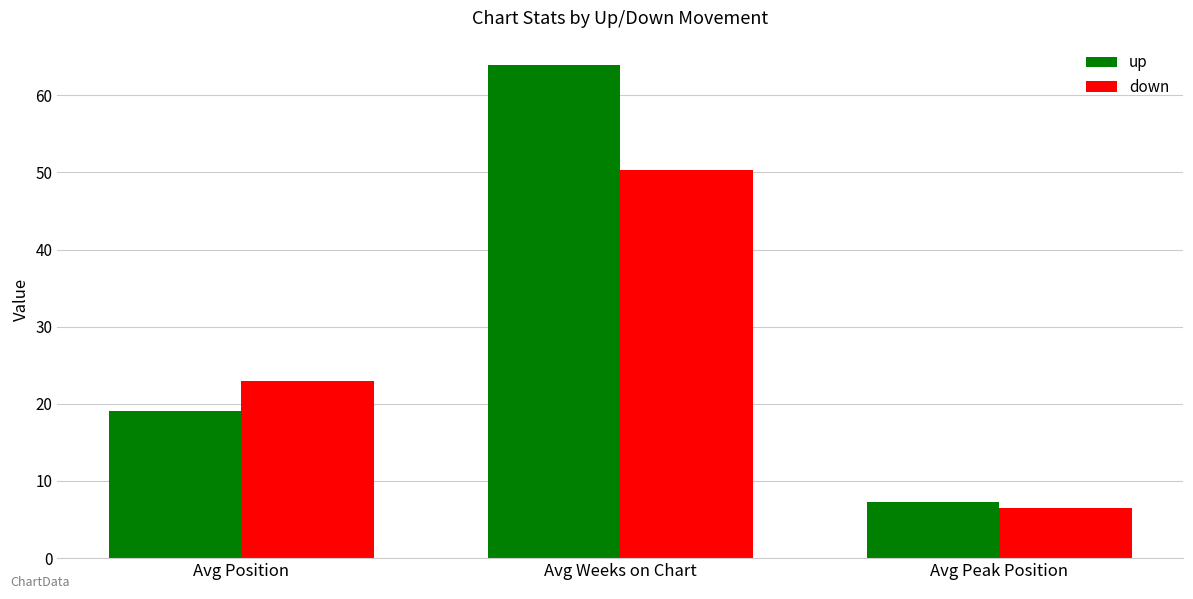

The value of down at Avg Peak Position is 11.6. True or false?

False